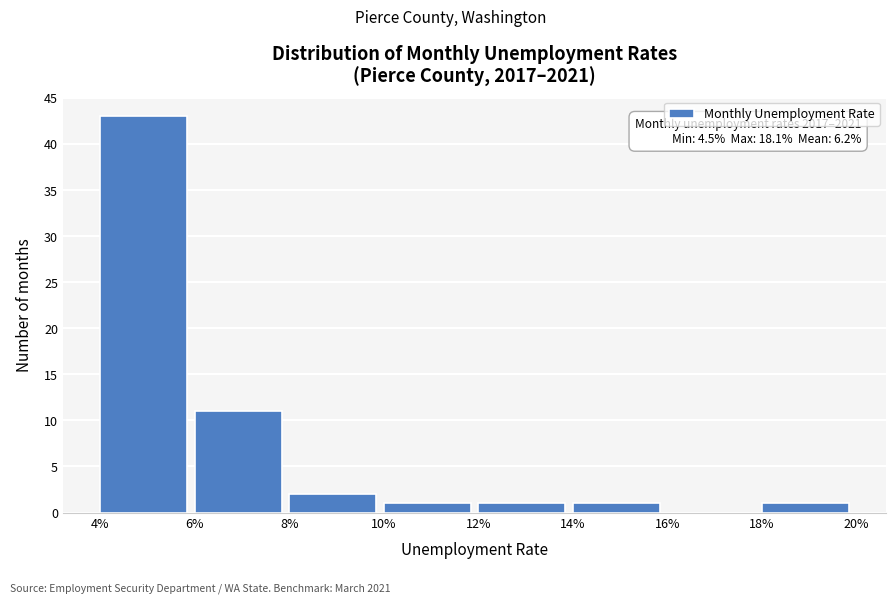

Reading left to right, transcribe all the data shown in this chart.

4%=43	6%=11	8%=2	10%=1	12%=1	14%=1	16%=0	18%=1